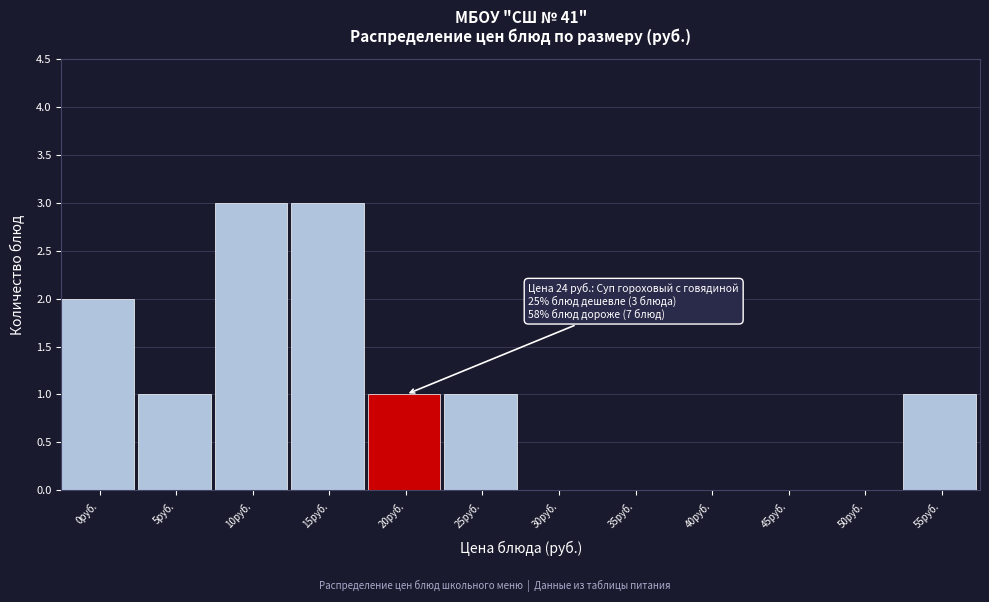

Reading left to right, extract all data points from this chart.

0руб.=2	5руб.=1	10руб.=3	15руб.=3	20руб.=1	25руб.=1	30руб.=0	35руб.=0	40руб.=0	45руб.=0	50руб.=0	55руб.=1